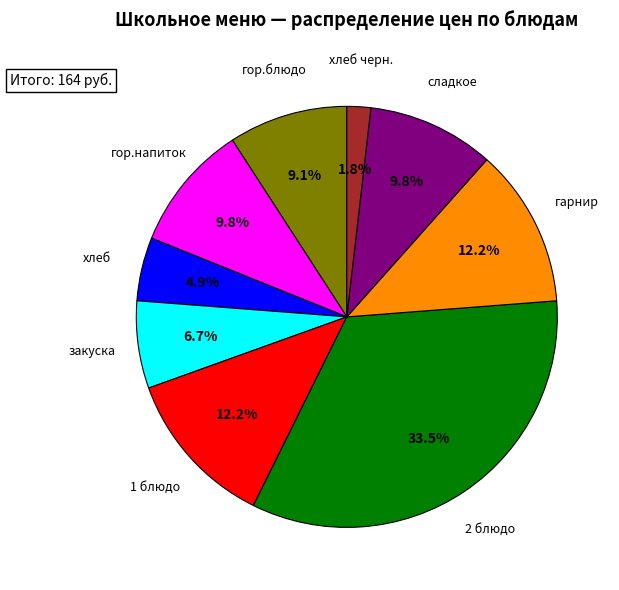

Is there any slice that represents more than half of the pie?

No